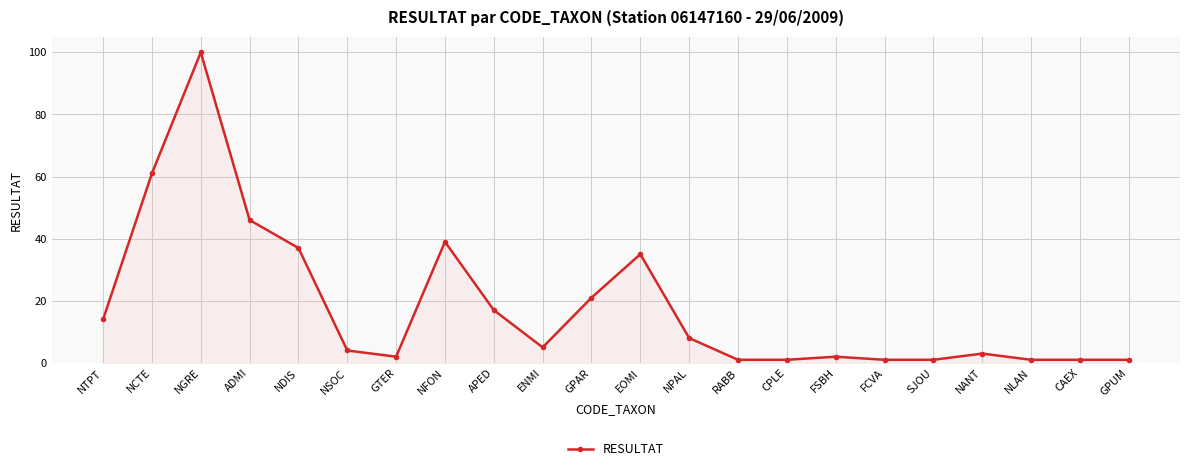

How many lines are shown in the chart?

1